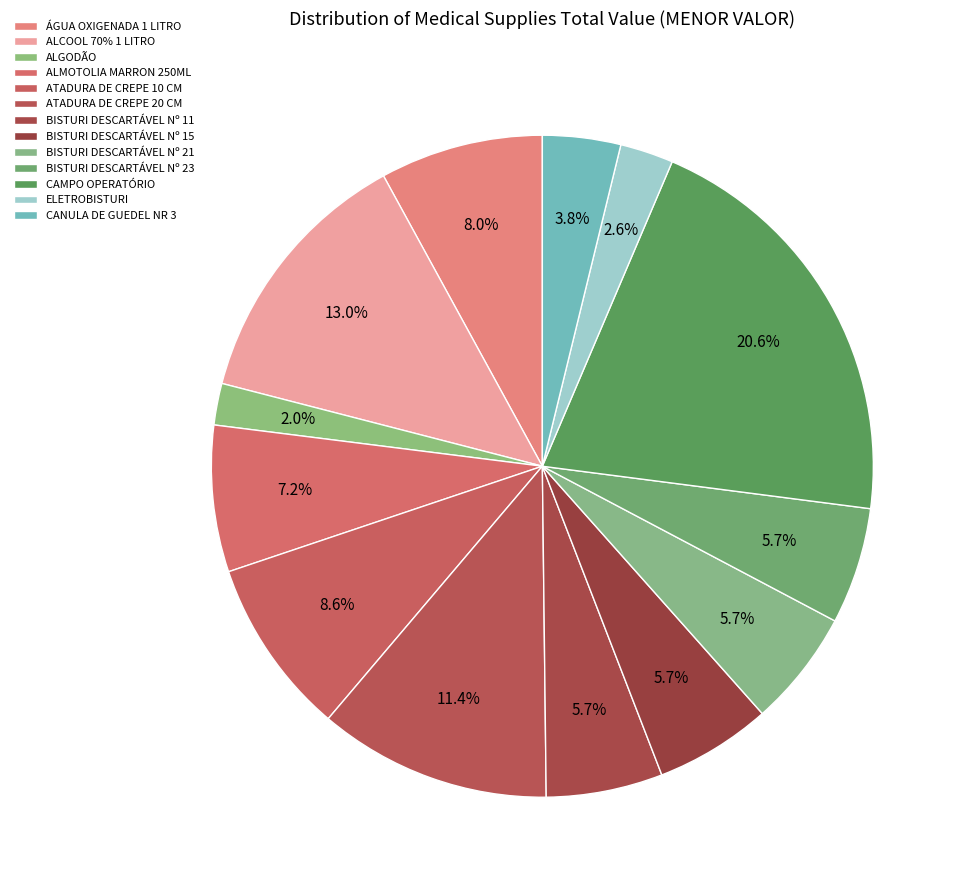

To the nearest percent, what percentage of the pie is ELETROBISTURI?

3%